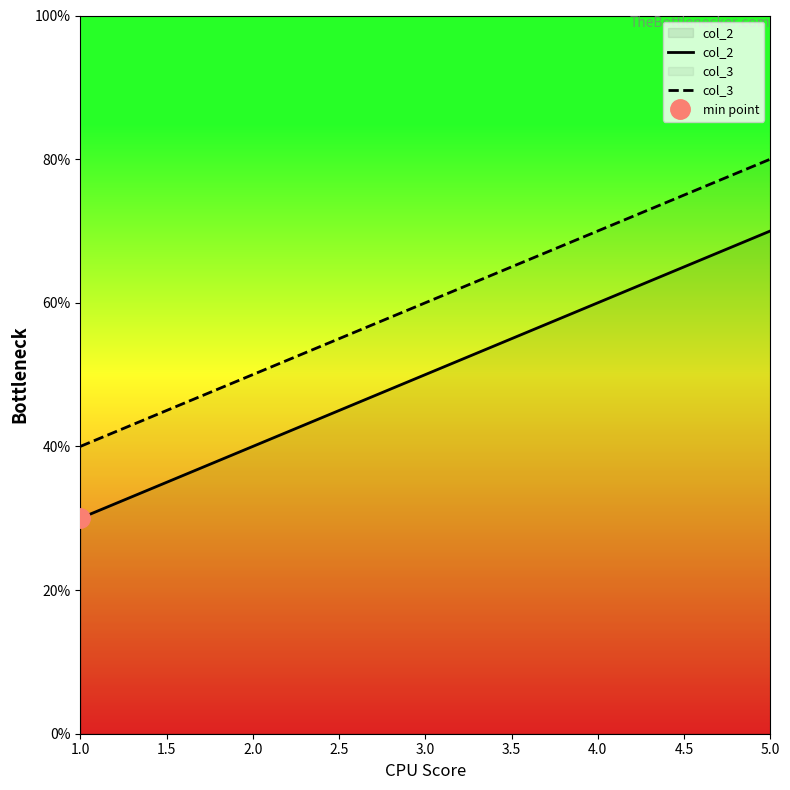

Between 2.0 and 5.0, which series saw the biggest shift?

col_2